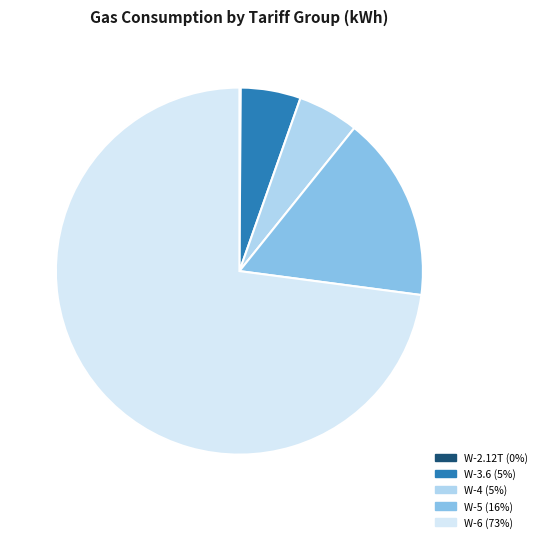

Which category accounts for the majority?

W-6